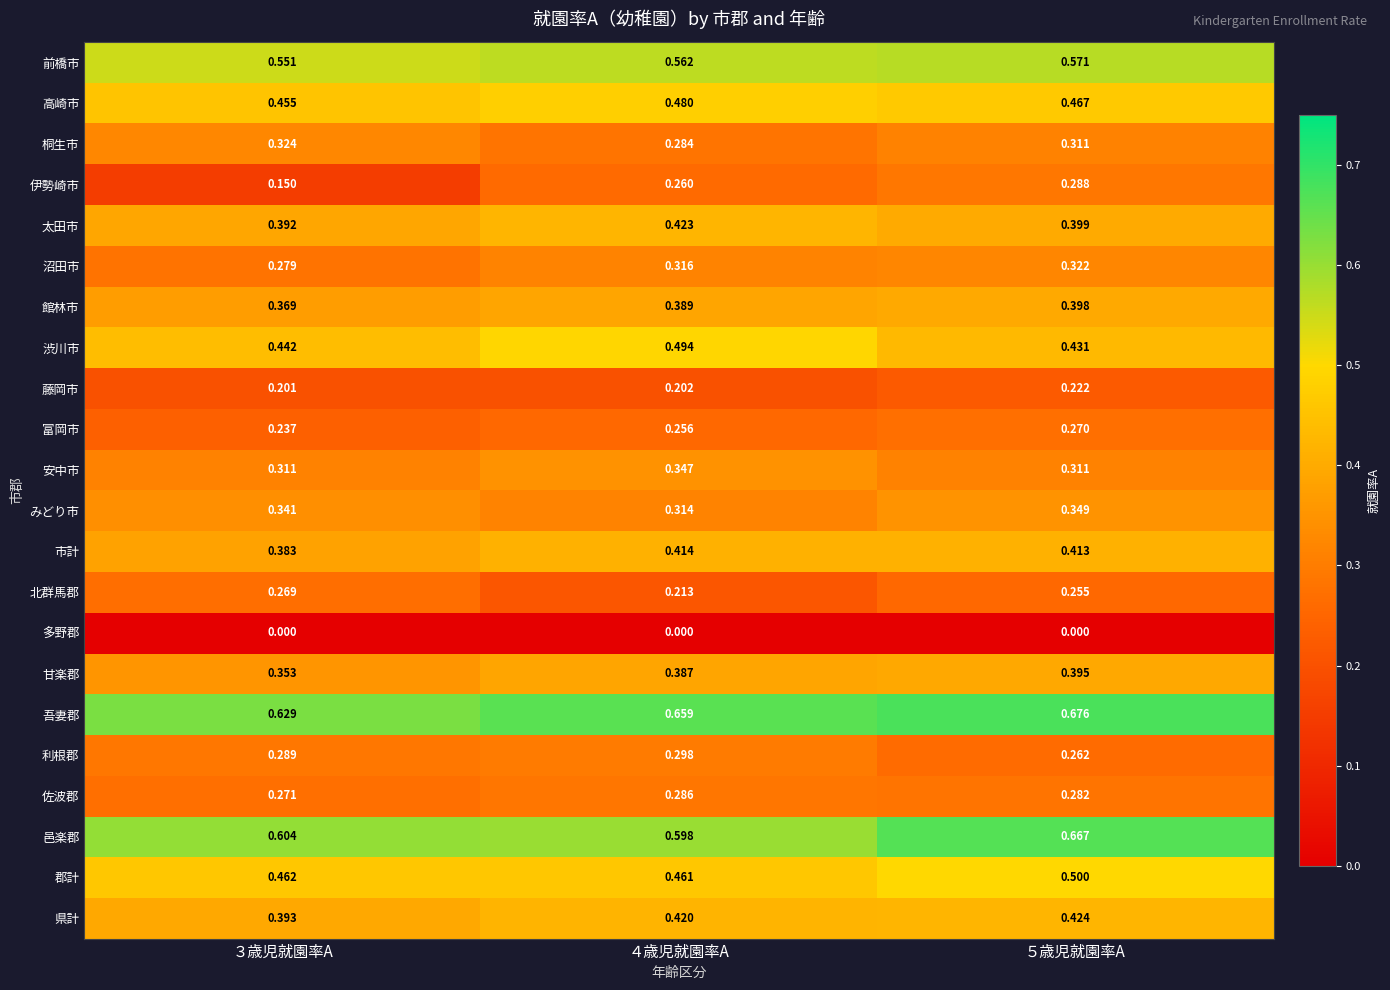

At ４歳児就園率A, list the series in order from smallest to largest.

多野郡, 藤岡市, 北群馬郡, 富岡市, 伊勢崎市, 桐生市, 佐波郡, 利根郡, みどり市, 沼田市, 安中市, 甘楽郡, 館林市, 市計, 県計, 太田市, 郡計, 高崎市, 渋川市, 前橋市, 邑楽郡, 吾妻郡